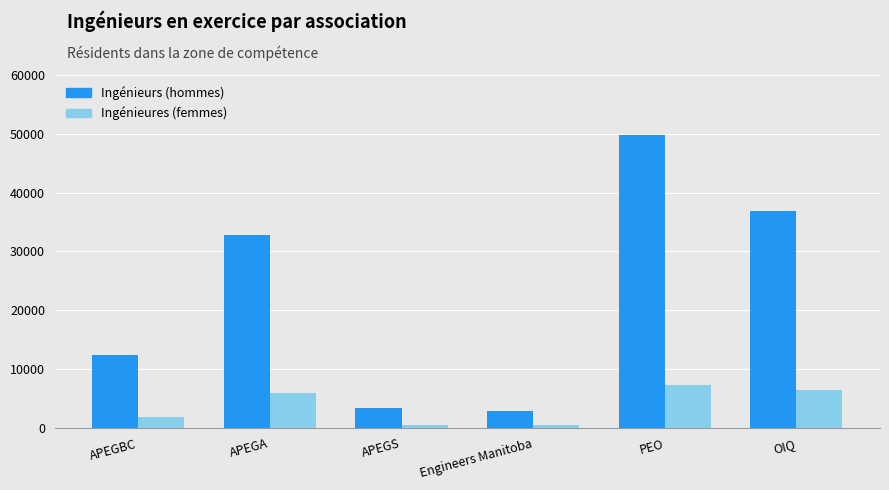

Which series changed the most between PEO and OIQ?

Ingénieurs (hommes)